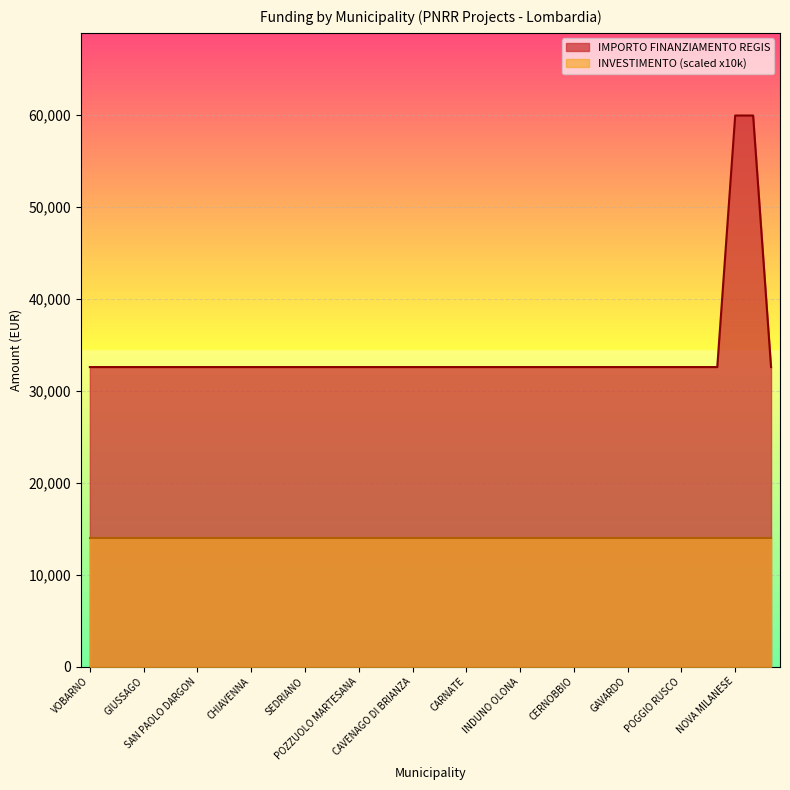

How many values exceed 32589?

2